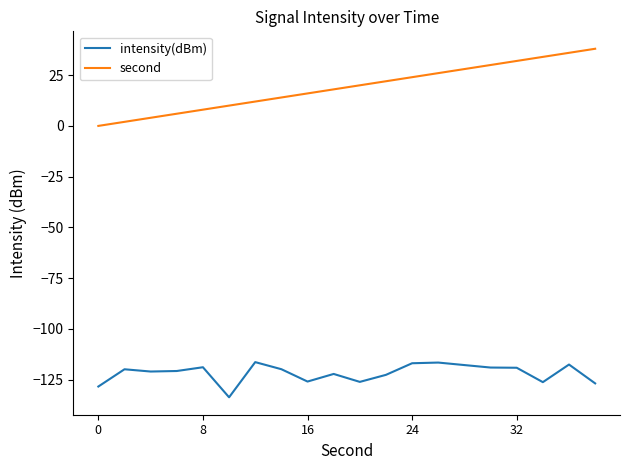

True or false: second and intensity(dBm) cross at least once.

False